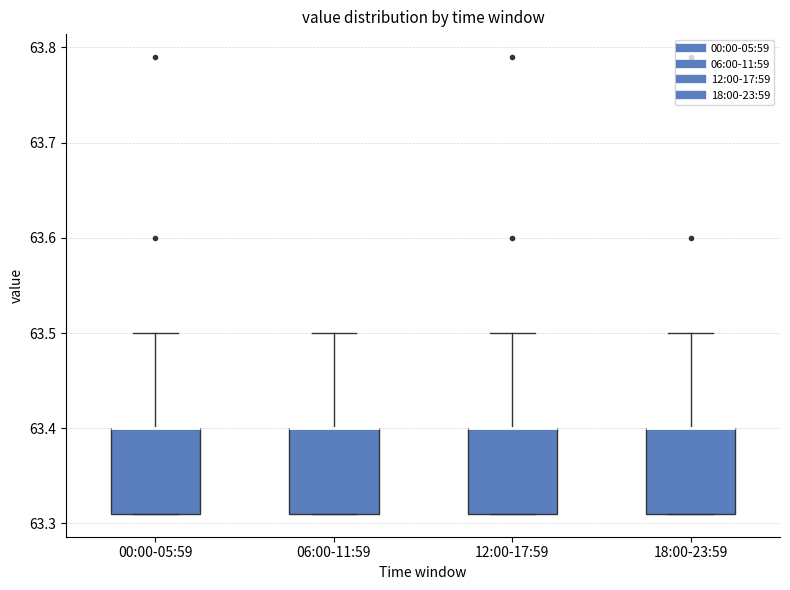

Where is the upper edge of the box for 00:00-05:59 on the y-axis? The values are not printed on the chart, so give them approximately, as read against the axis.

63.40